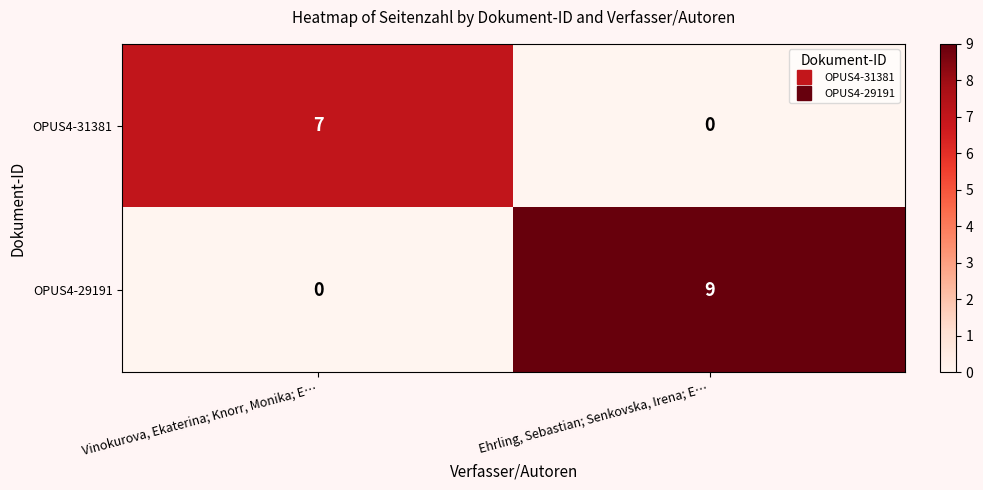

At Ehrling, Sebastian; Senkovska, Irena; E…, list the series in order from smallest to largest.

OPUS4-31381, OPUS4-29191